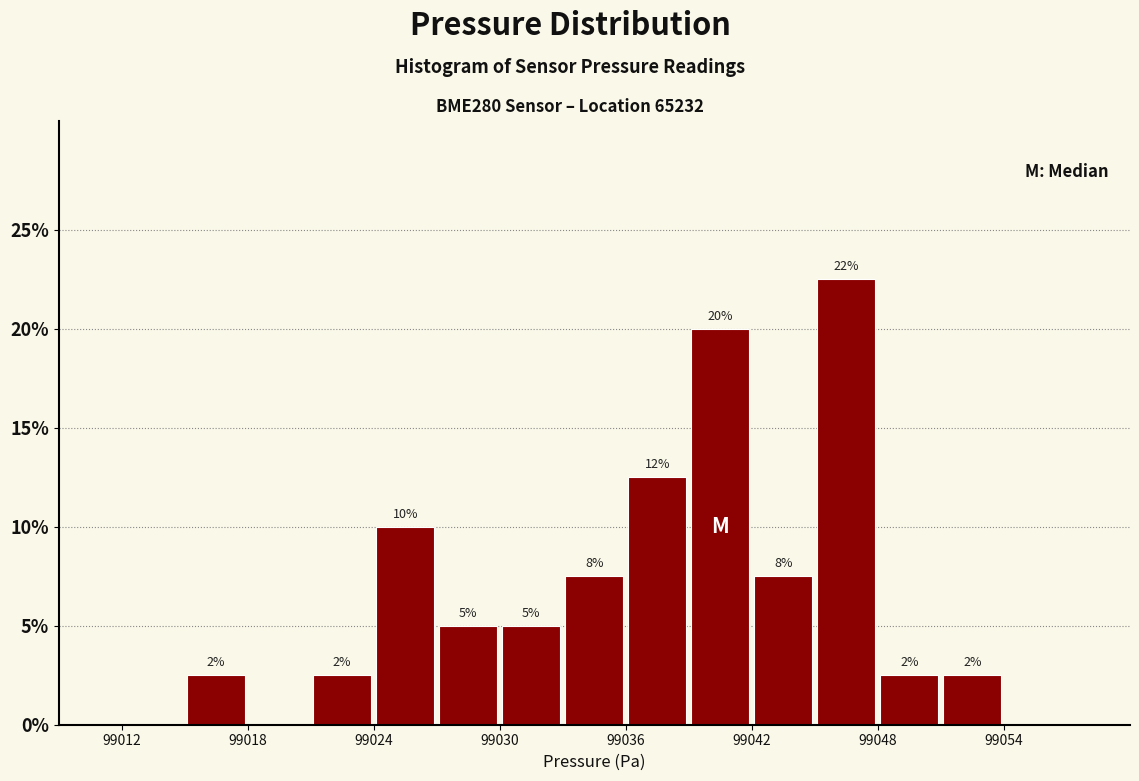

Around what value on the x-axis is the tallest bar? Give the approximate position of its centre, as read against the axis.

99047